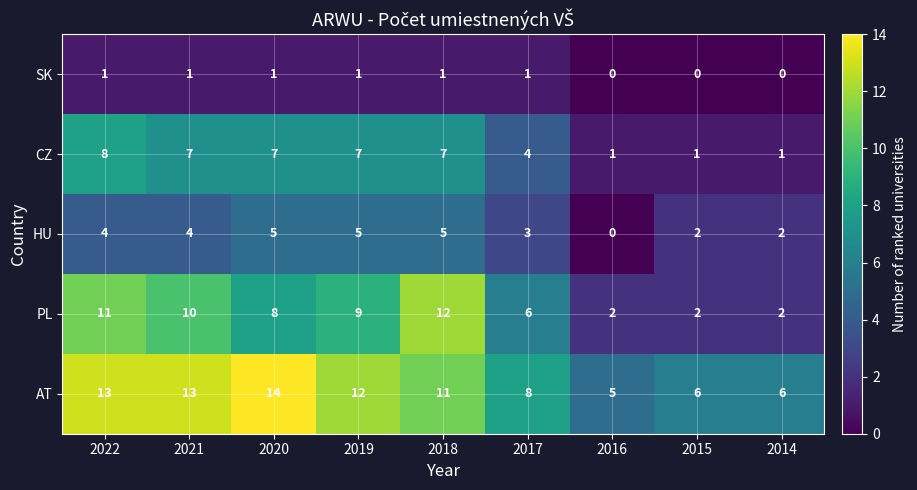

The value of HU at 2015 is 3. True or false?

False